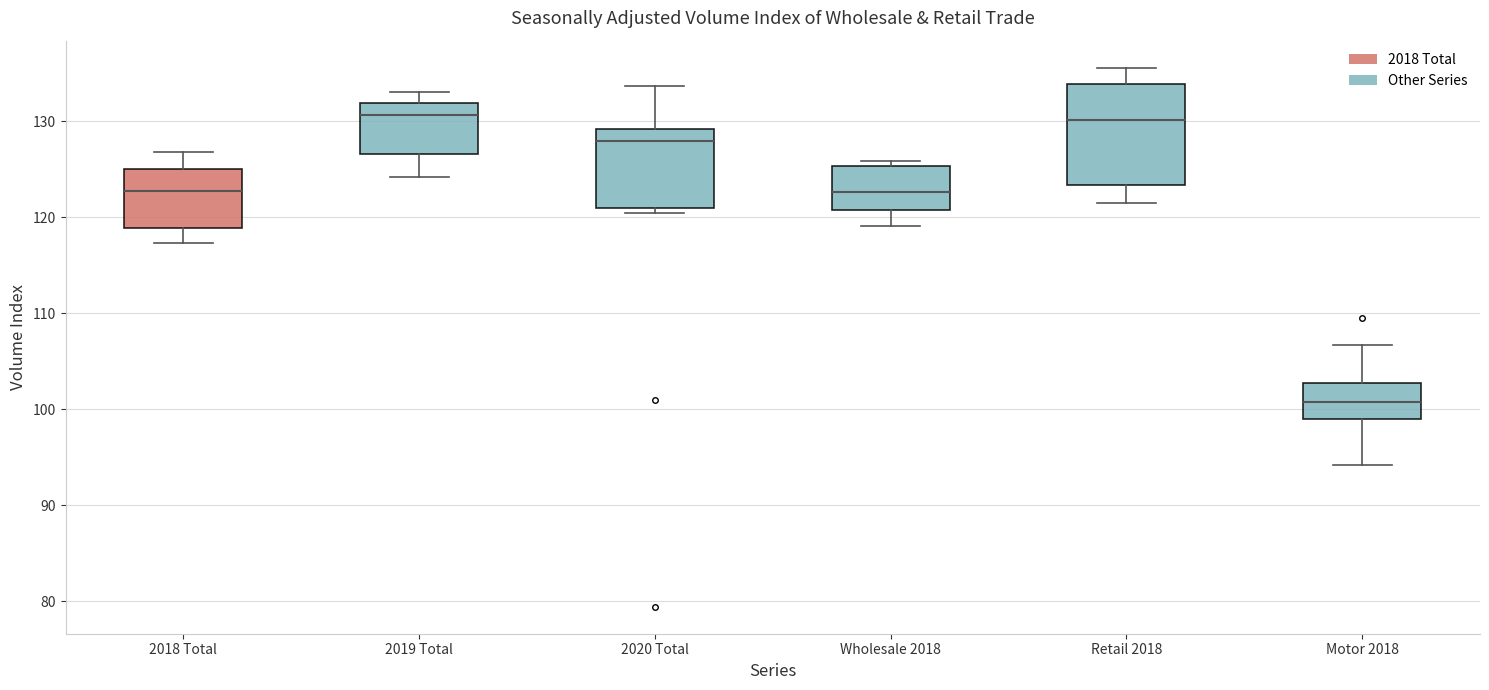

Reading left to right, transcribe this box plot: for each box, give where its median line is, the range the box spans, and where its two whiskers end, as read against the y-axis. The values are not printed on the chart, so give them approximately, as read against the axis.

2018 Total: median 123, box 119 to 125, whiskers 117 to 127
2019 Total: median 131, box 127 to 132, whiskers 124 to 133
2020 Total: median 128, box 121 to 129, whiskers 120 to 134
Wholesale 2018: median 123, box 121 to 125, whiskers 119 to 126
Retail 2018: median 130, box 123 to 134, whiskers 121 to 136
Motor 2018: median 101, box 99 to 103, whiskers 94 to 107